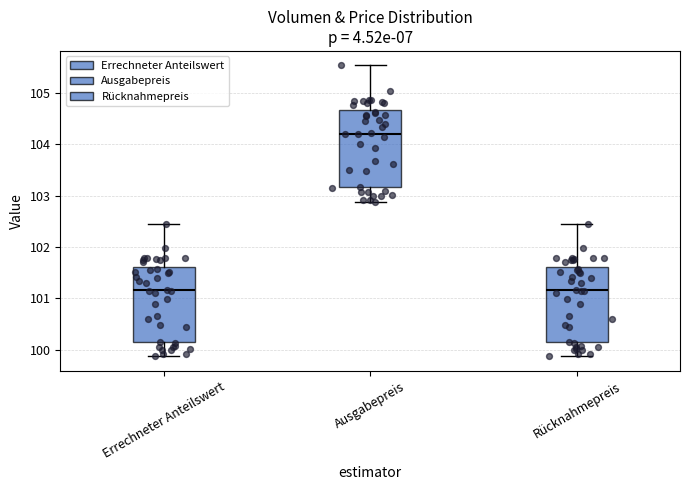

Where does the lower whisker of the box for Errechneter Anteilswert end on the y-axis? The values are not printed on the chart, so give them approximately, as read against the axis.

99.9